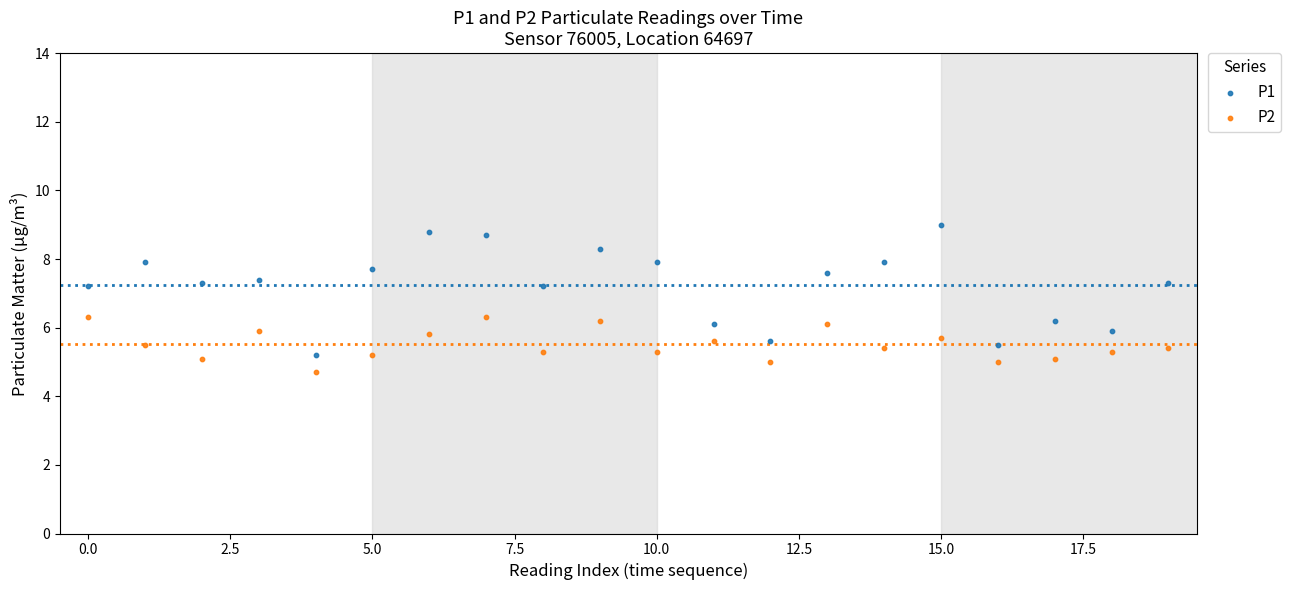

Which series has the largest Y range (max minus min)?

P1